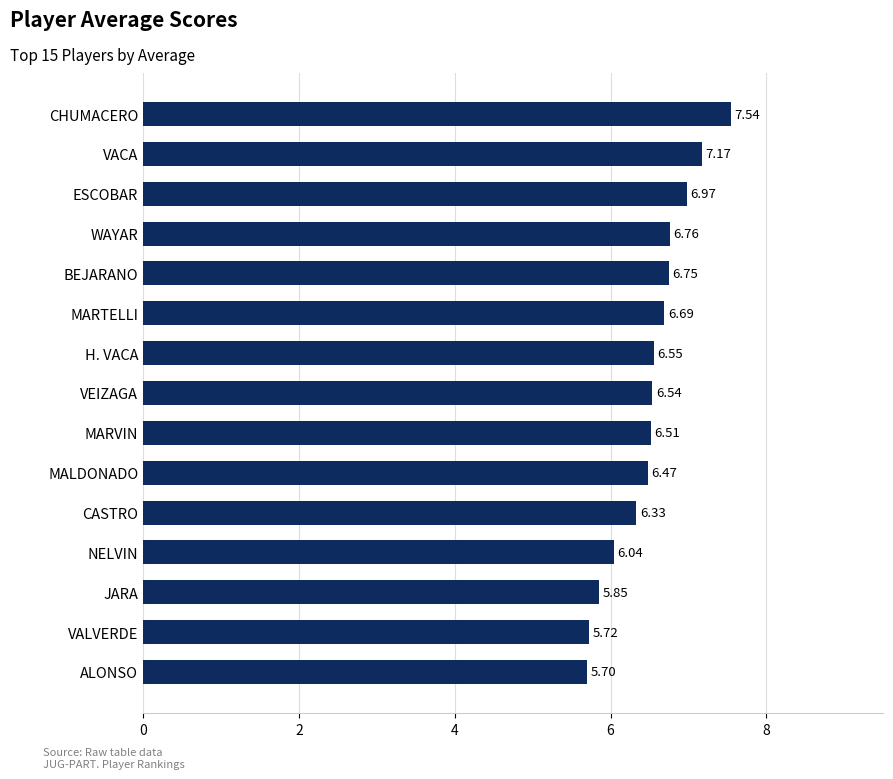

Count the number of values greater than 6.

12